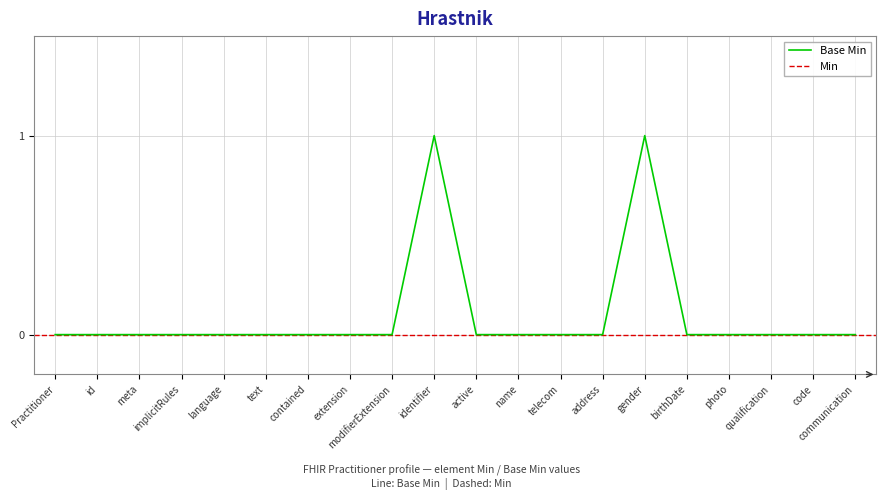

Where is the data nearest to the value 0?

Practitioner